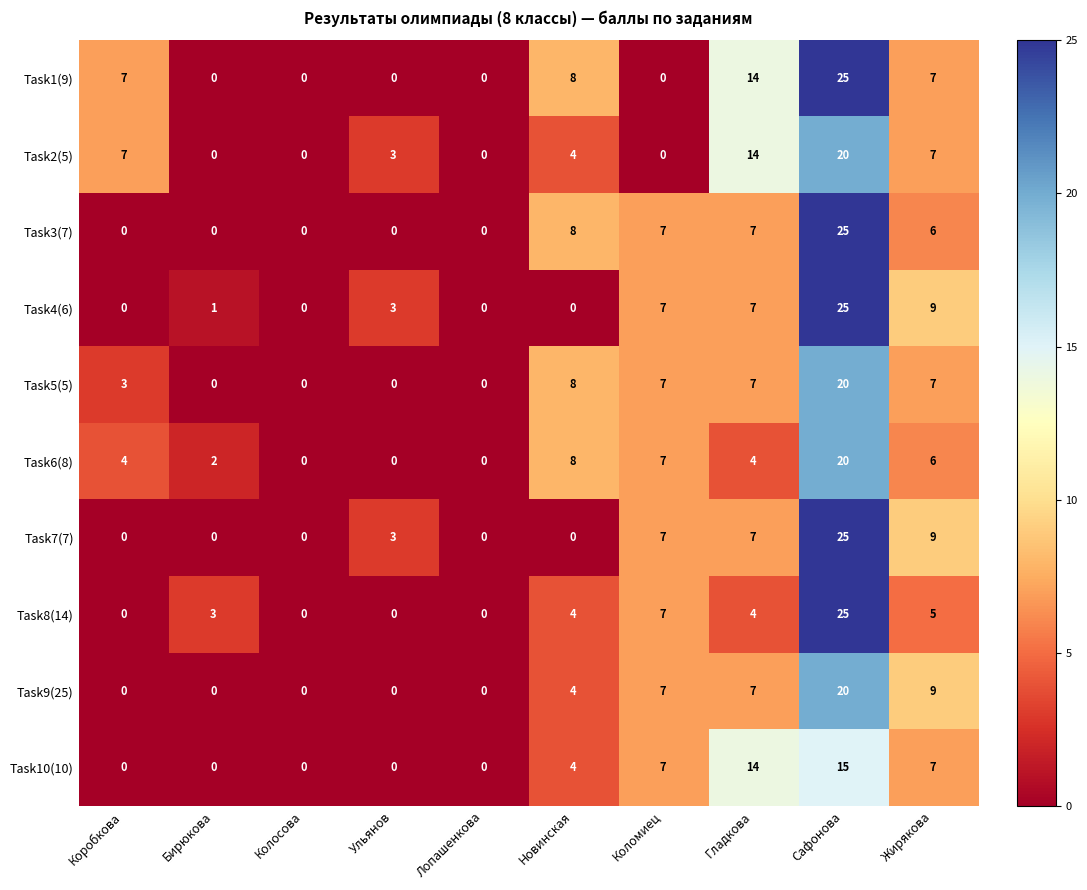

Is it true that Task5(5) equals 3 at Гладкова?

False